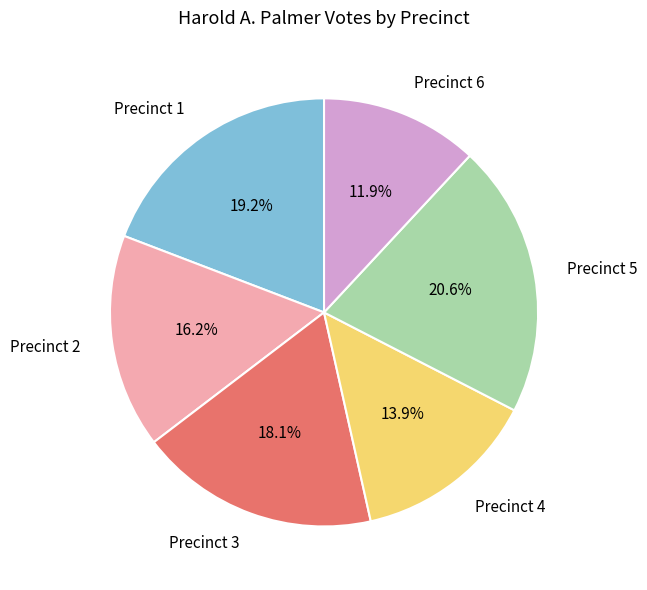

To the nearest percent, what percentage of the pie is Precinct 6?

12%